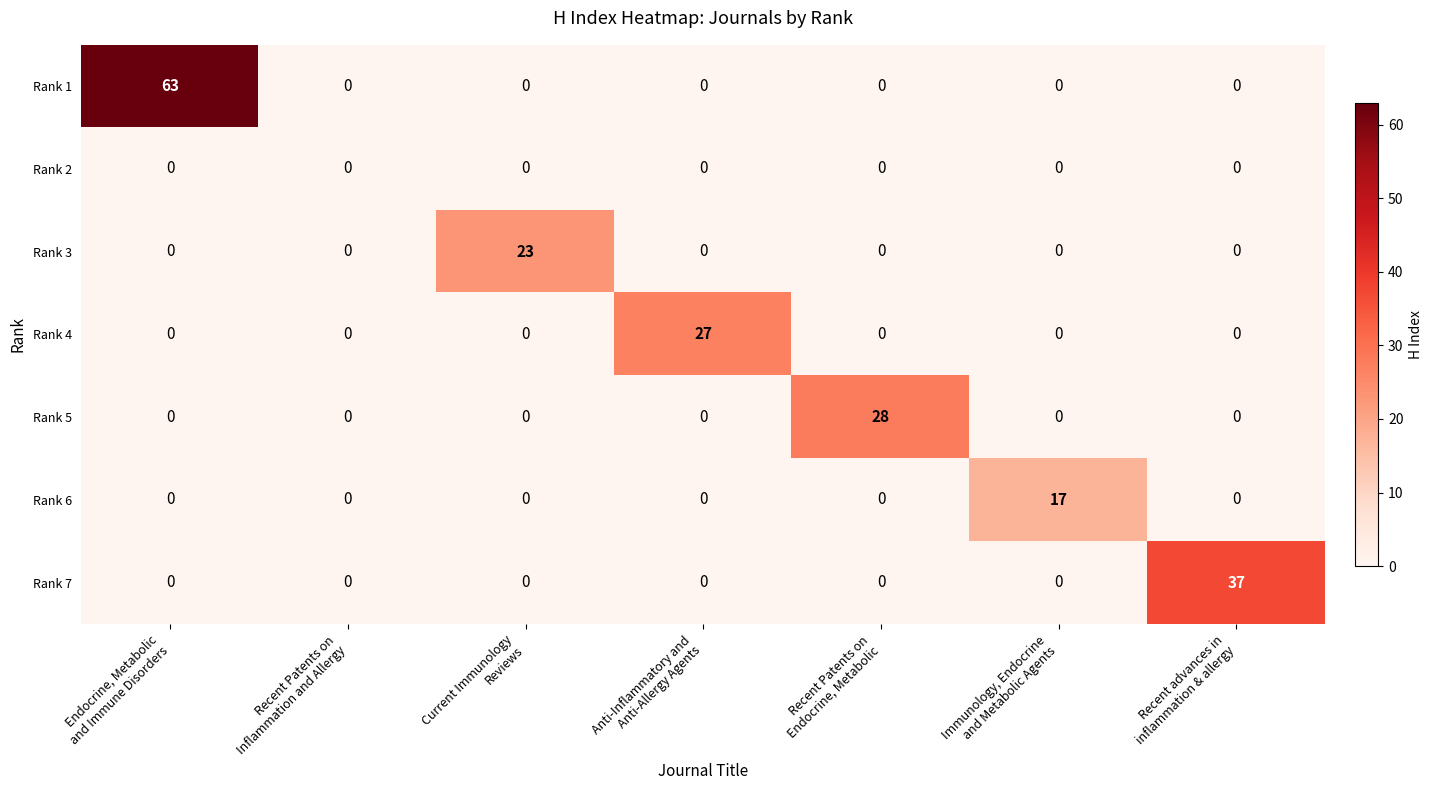

What is the difference between the maximum and minimum values in the Rank 6 series?

17